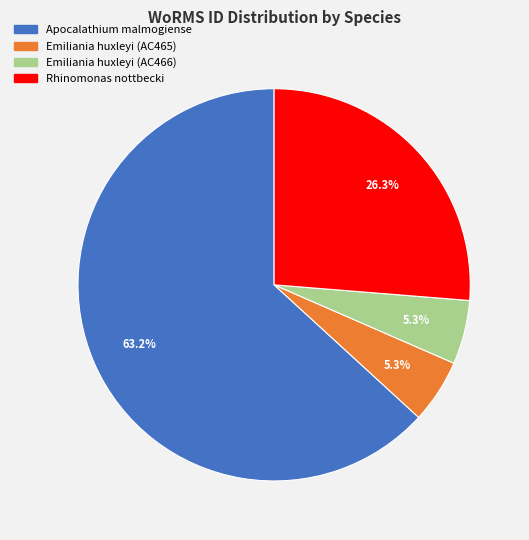

What percentage is NOT represented by Rhinomonas nottbecki?

73.7%